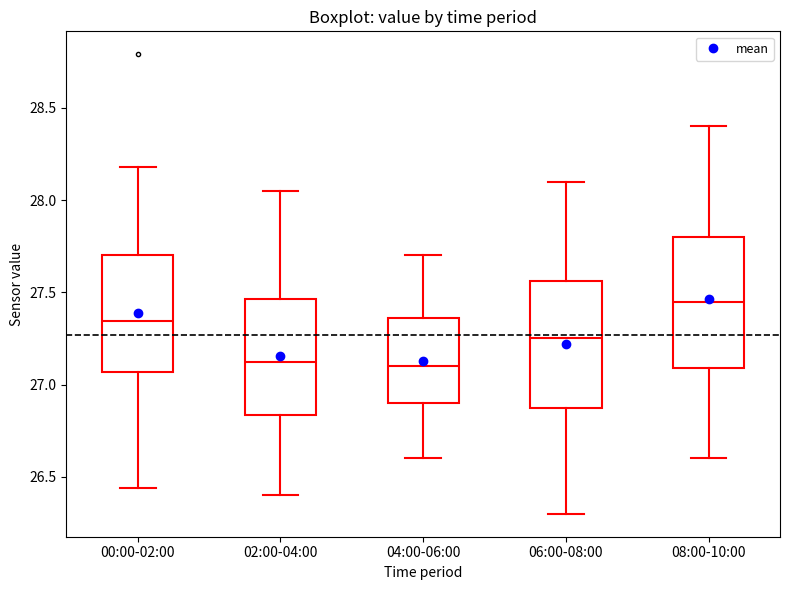

Reading left to right, read every box against the y-axis: the position of its median line, the range the box covers, and the ends of its whiskers. The values are not printed on the chart, so give them approximately, as read against the axis.

00:00-02:00: median 27.35, box 27.05 to 27.70, whiskers 26.45 to 28.20
02:00-04:00: median 27.15, box 26.85 to 27.45, whiskers 26.40 to 28.05
04:00-06:00: median 27.10, box 26.90 to 27.35, whiskers 26.60 to 27.70
06:00-08:00: median 27.25, box 26.90 to 27.55, whiskers 26.30 to 28.10
08:00-10:00: median 27.45, box 27.10 to 27.80, whiskers 26.60 to 28.40